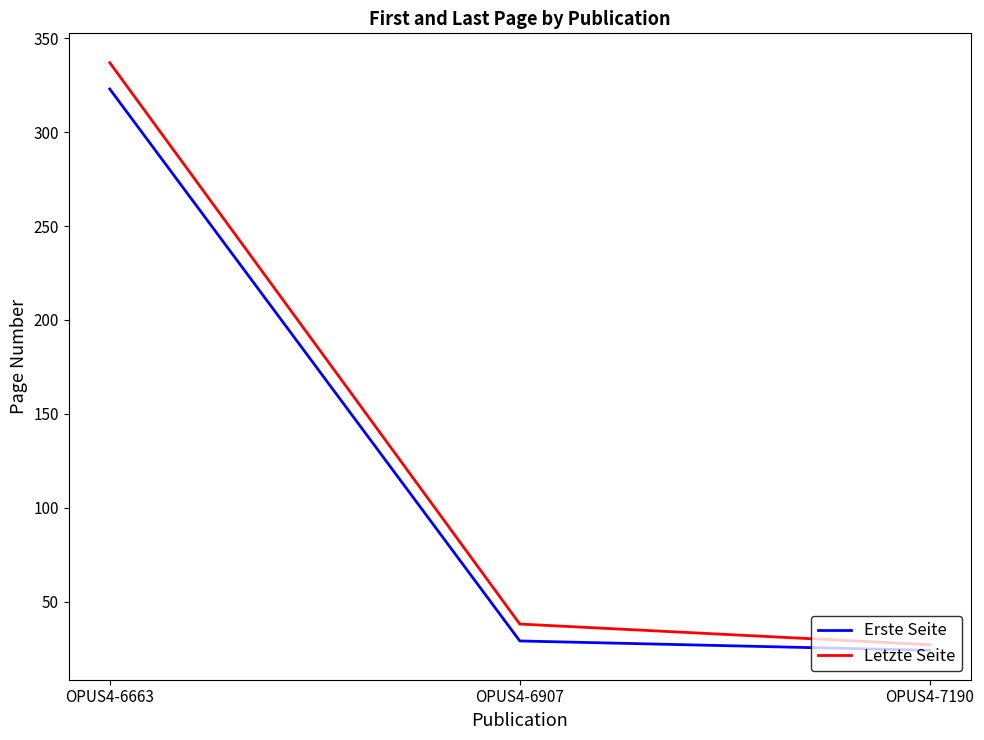

What is the approximate value of Letzte Seite at OPUS4-6663, to the nearest 10?

340